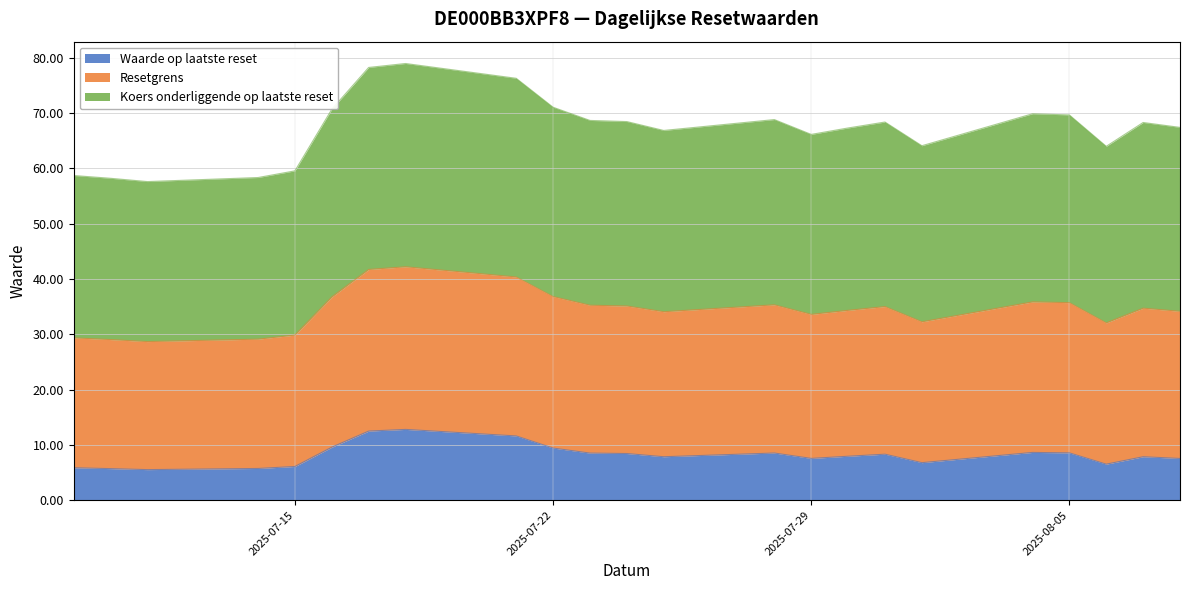

Where does the Waarde op laatste reset series first go above 7?

2025-07-16